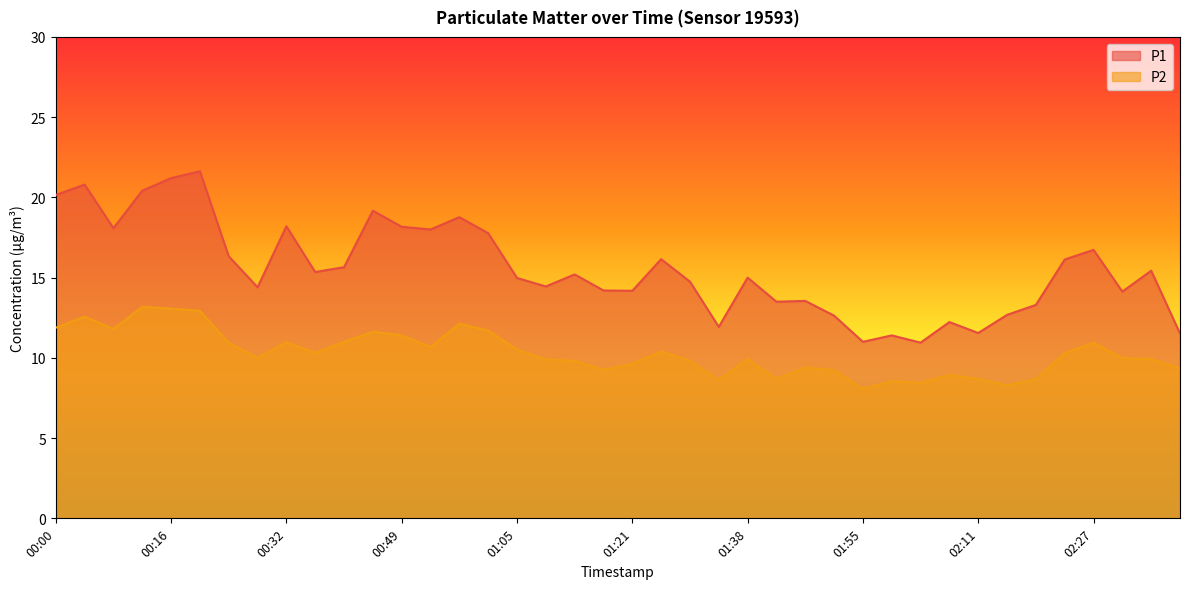

How many lines are shown in the chart?

2